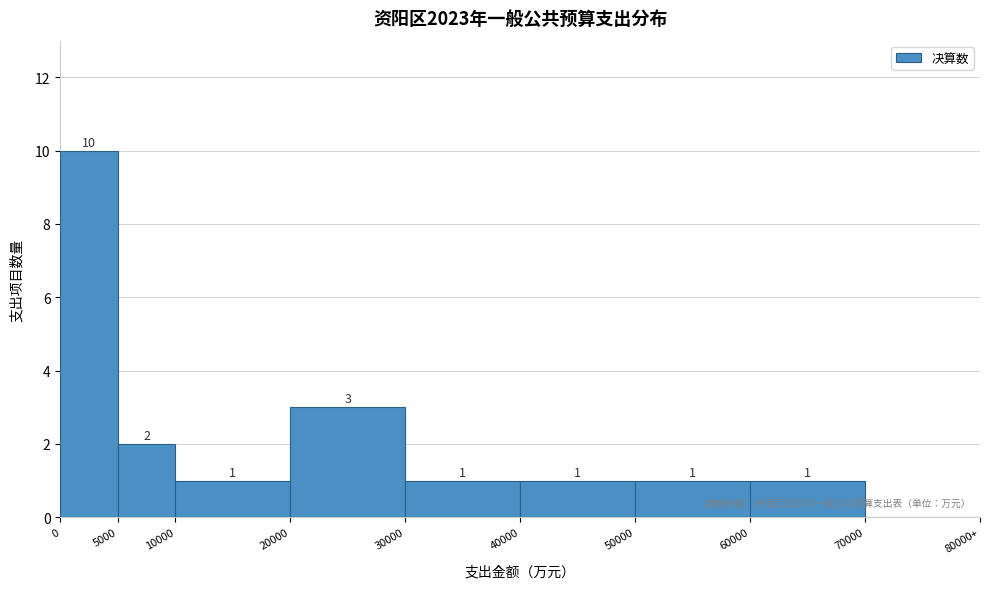

Reading right to left, list all the values displayed in this chart.

70000=0	60000=1	50000=1	40000=1	30000=1	20000=3	10000=1	5000=2	0=10